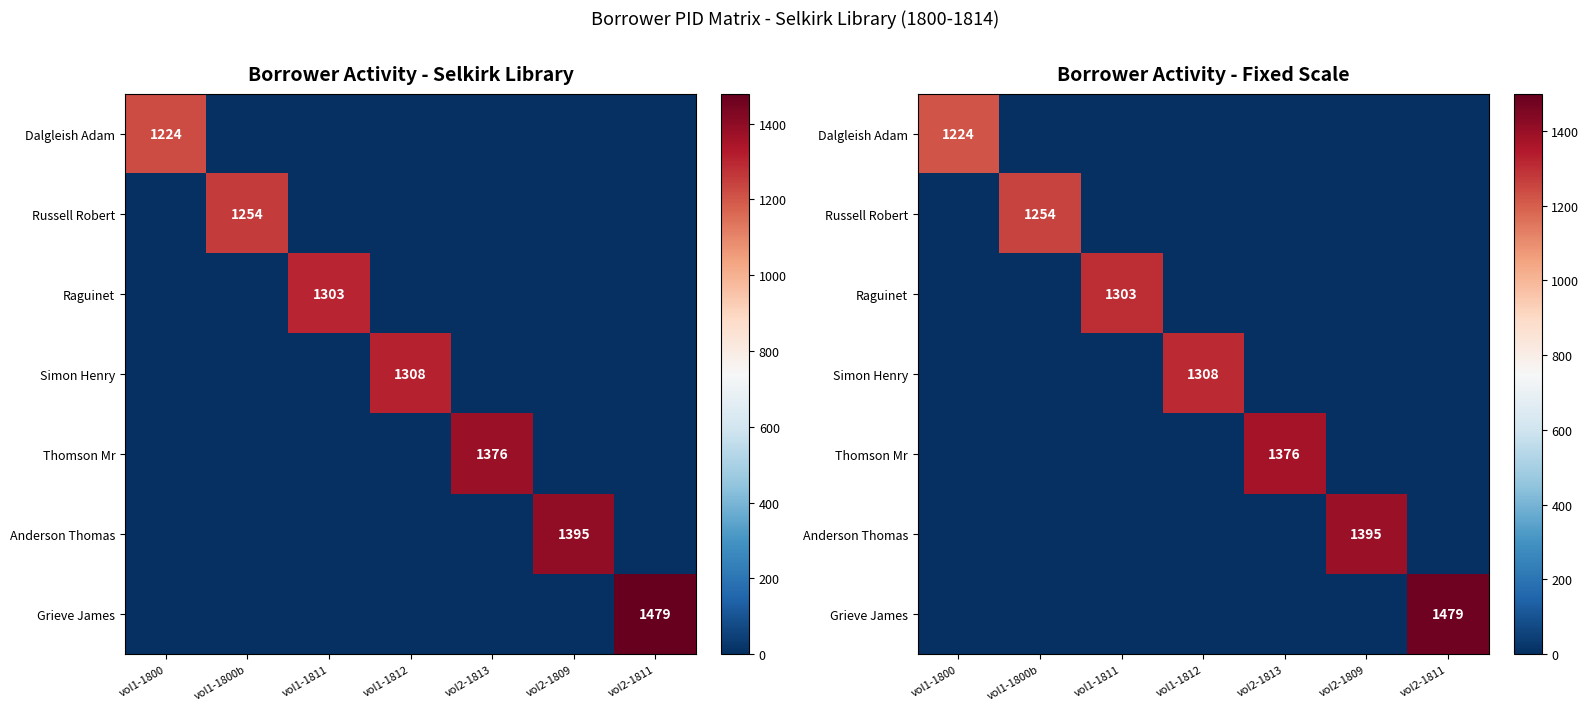

What is the average value of the Dalgleish Adam series?

175